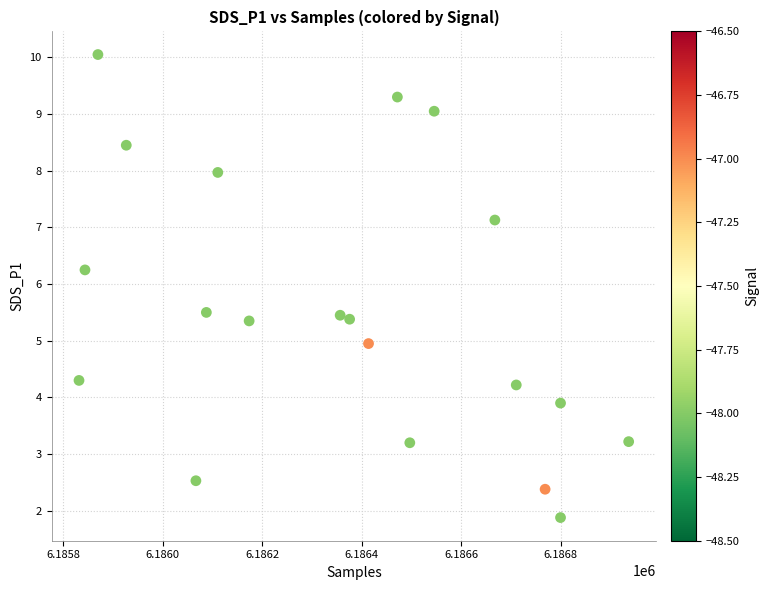

What is the range of Y values (max minus min)?

8.2